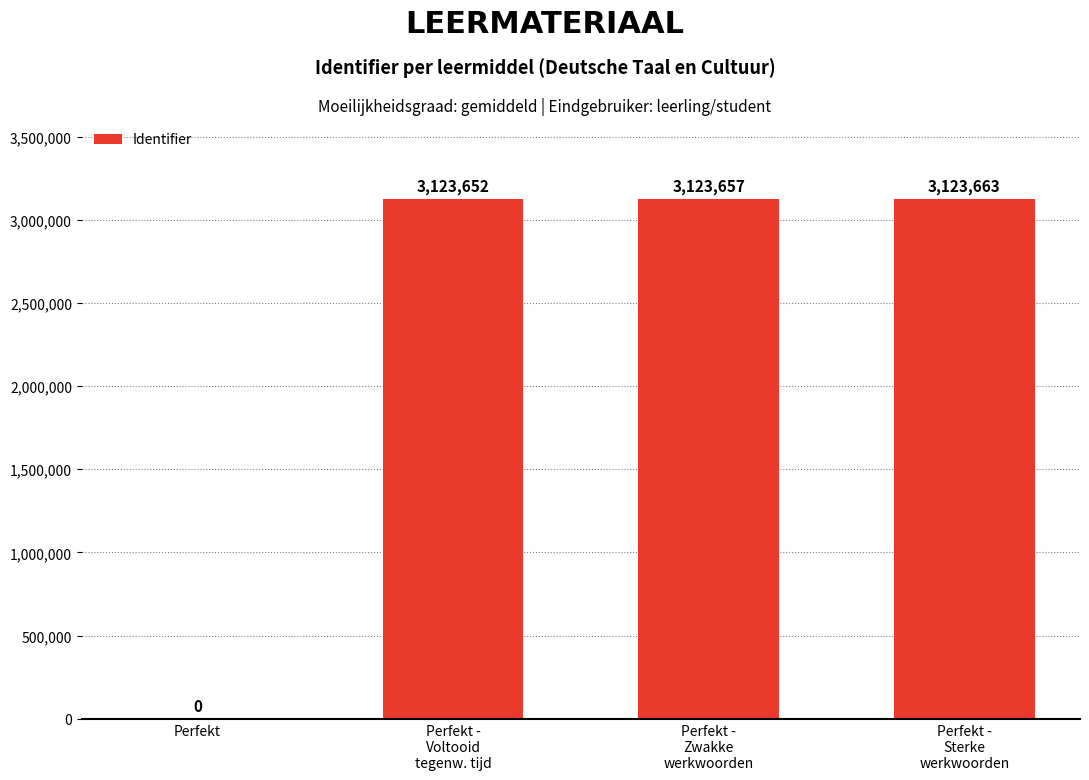

What is the sum of all values?

9370972